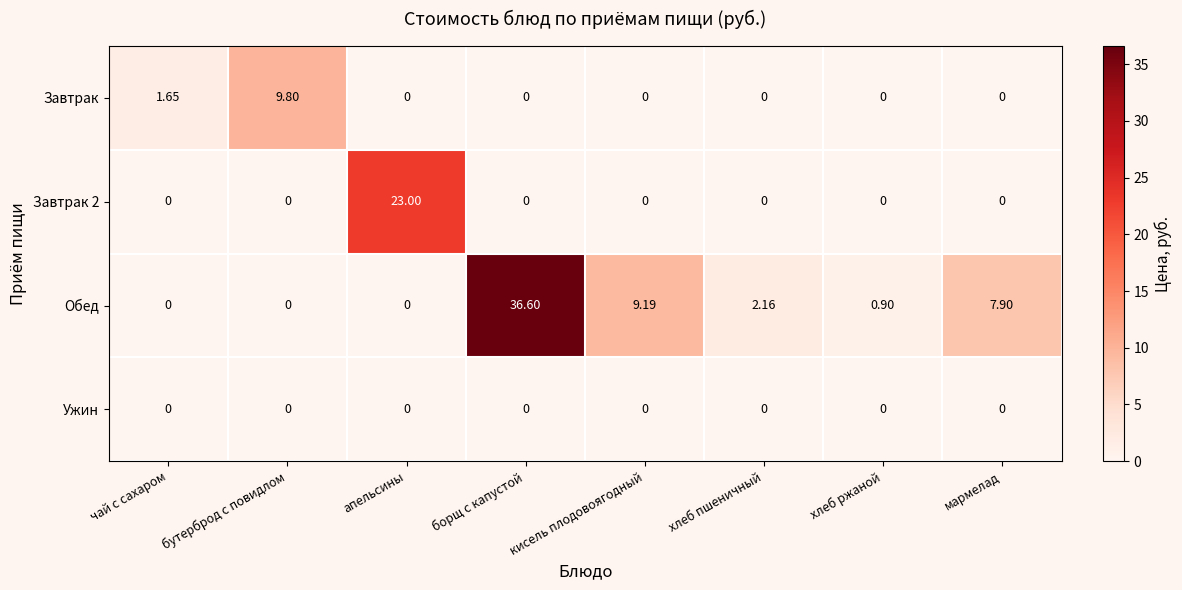

At which category is the sum across all series the highest?

борщ с капустой